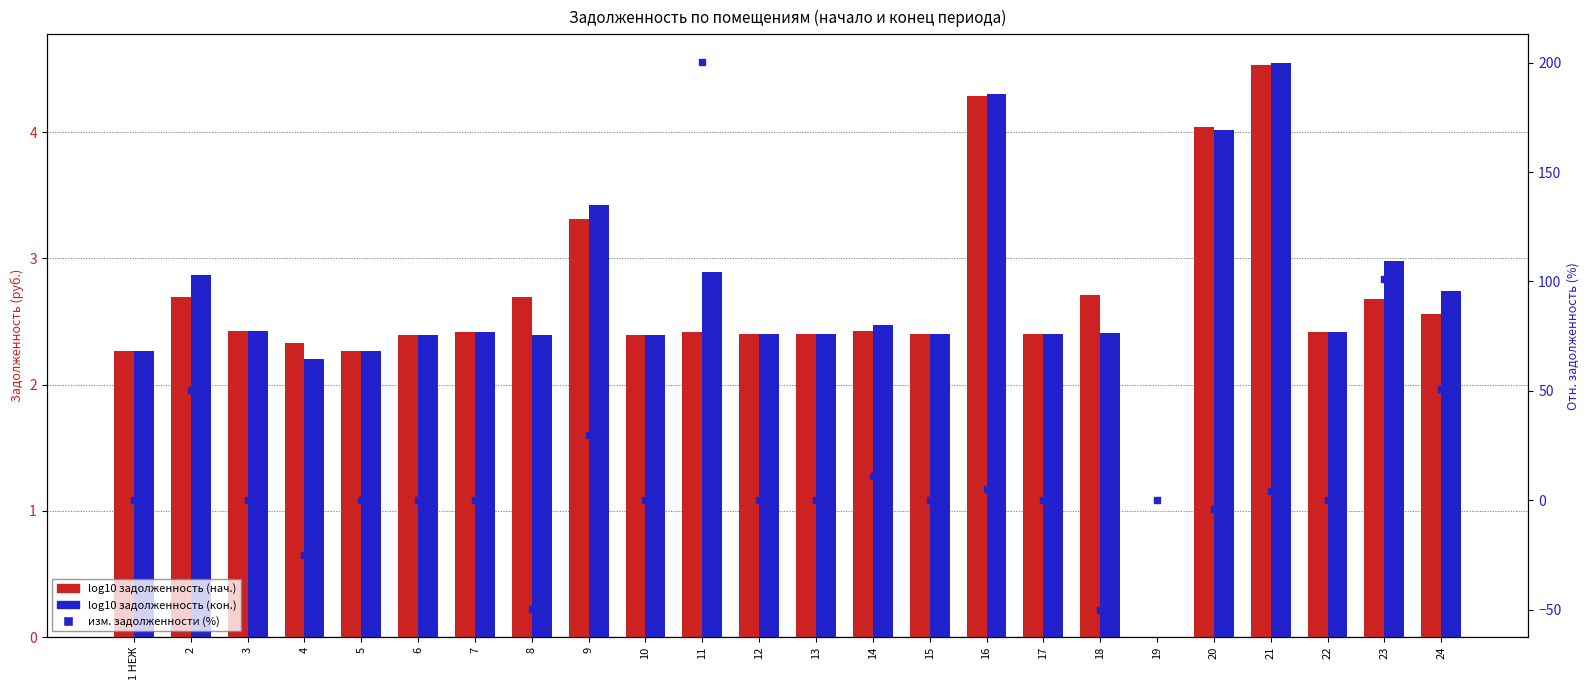

What is the greatest value displayed?

200.4